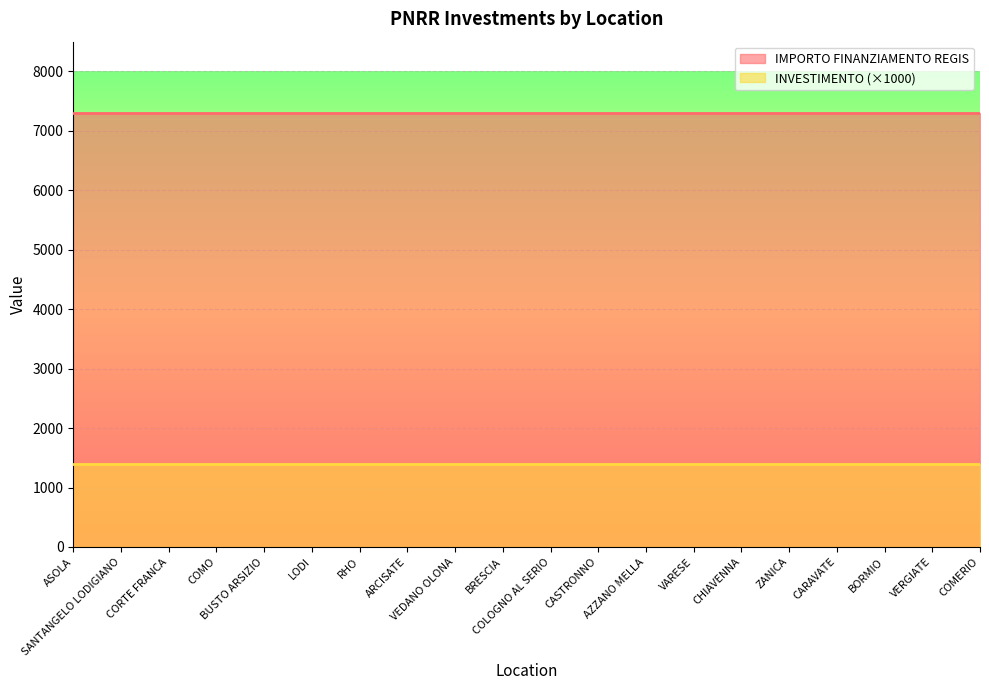

At which label does IMPORTO FINANZIAMENTO REGIS reach its minimum?

ASOLA